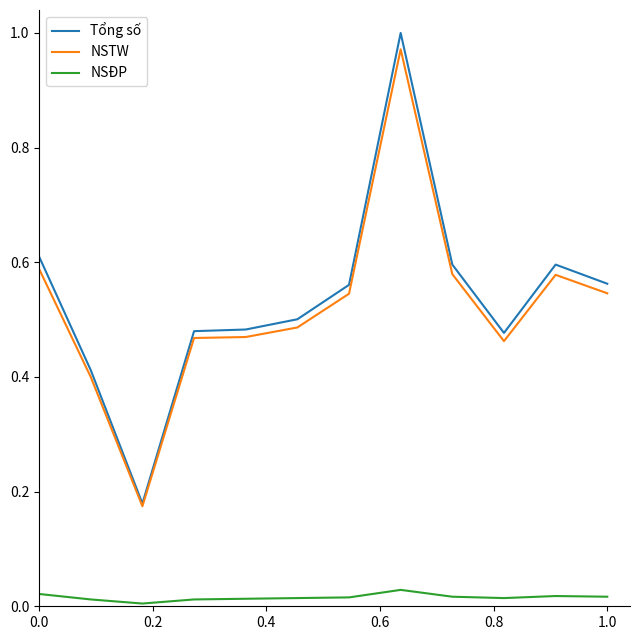

At how many categories does at least one series exceed 0?

12